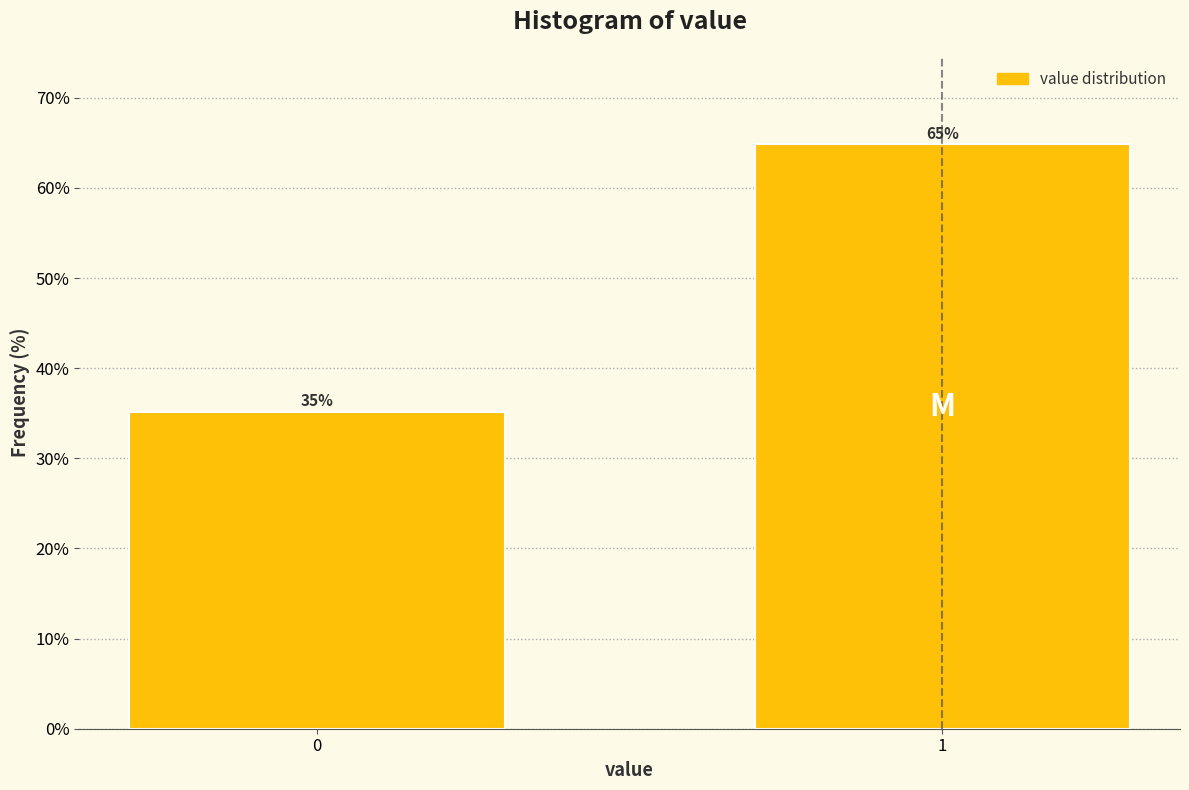

What is the approximate value at 1?

64.8